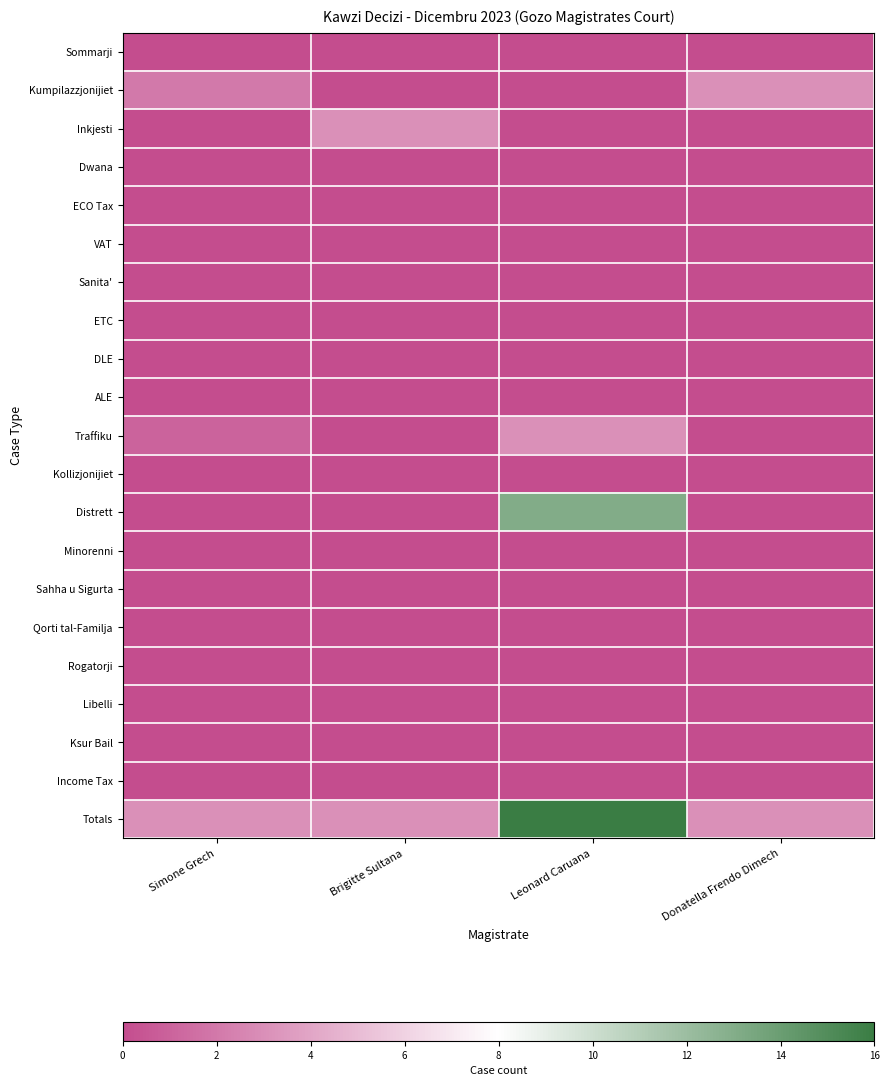

At which category is the sum across all series the highest?

Leonard Caruana